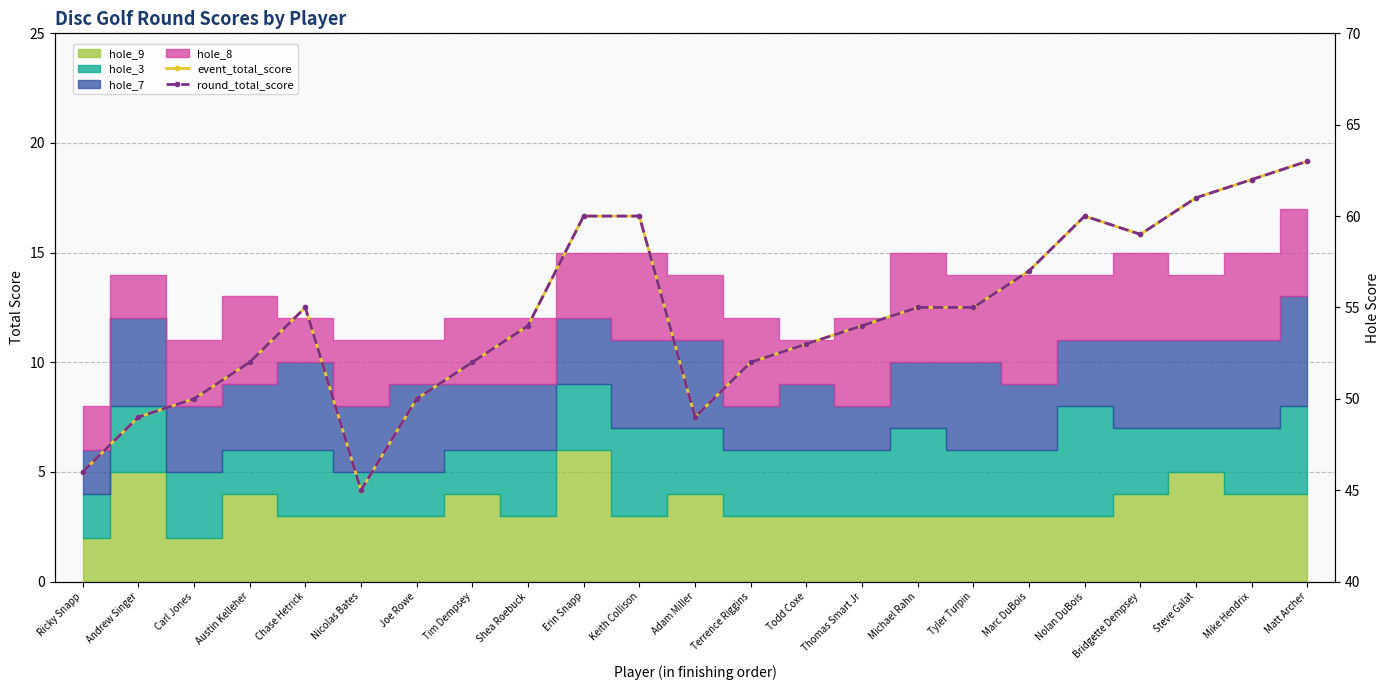

What is the difference between the event_total_score values at Todd Coxe and Ricky Snapp?

7